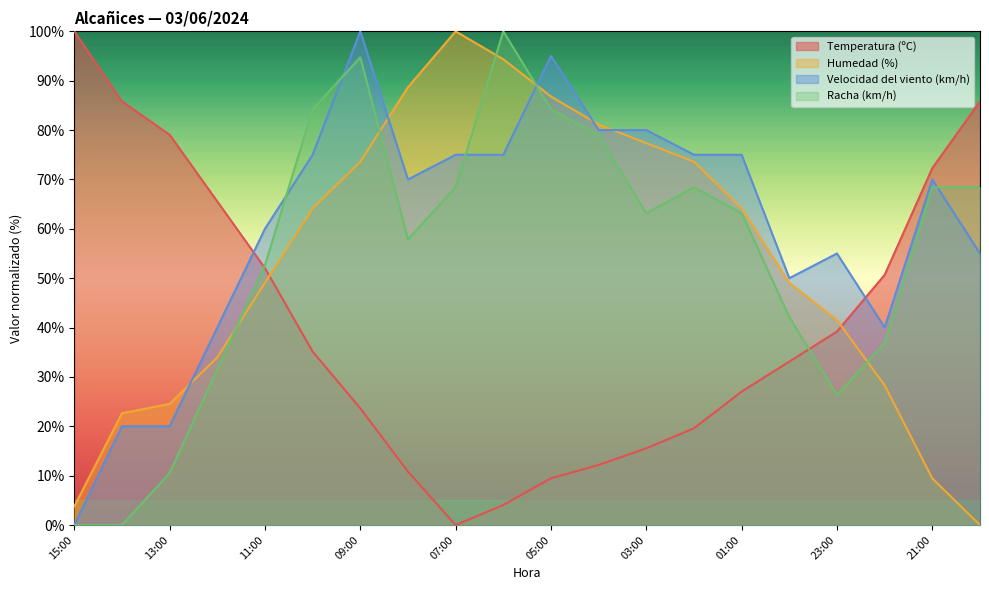

Between 23:00 and 03:00, which is larger?

23:00